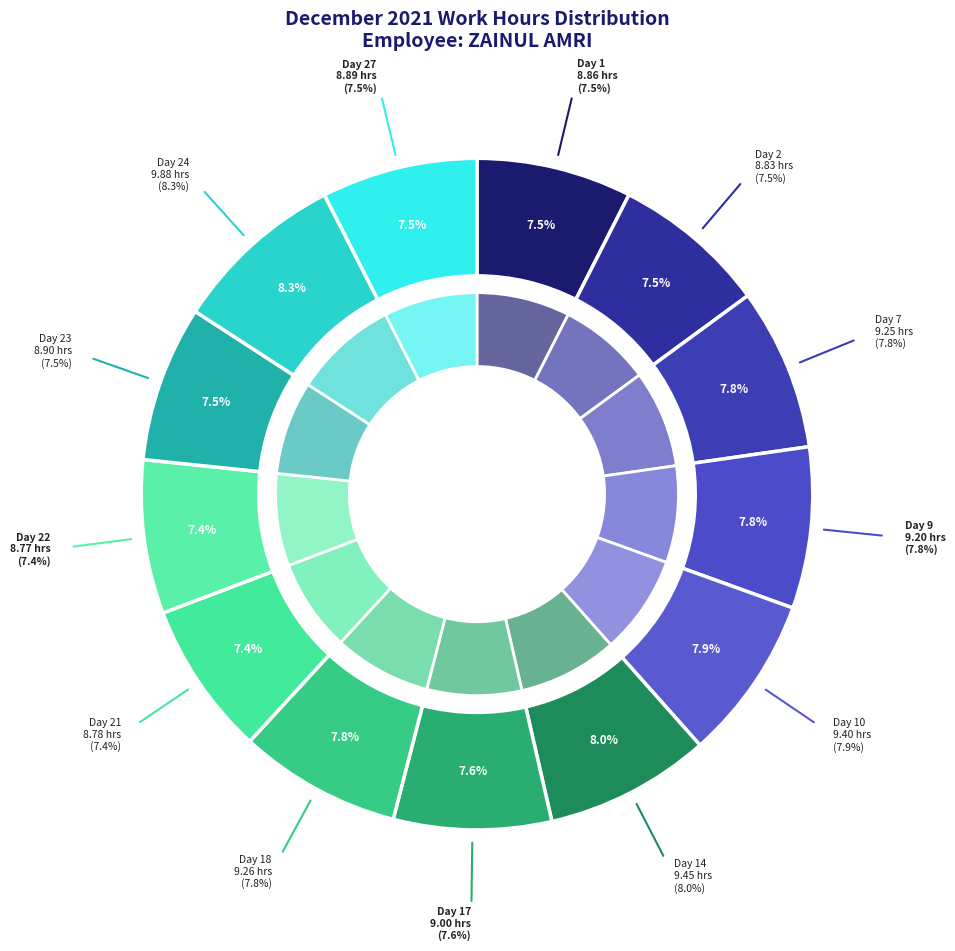

How many slices are in this pie chart?

13